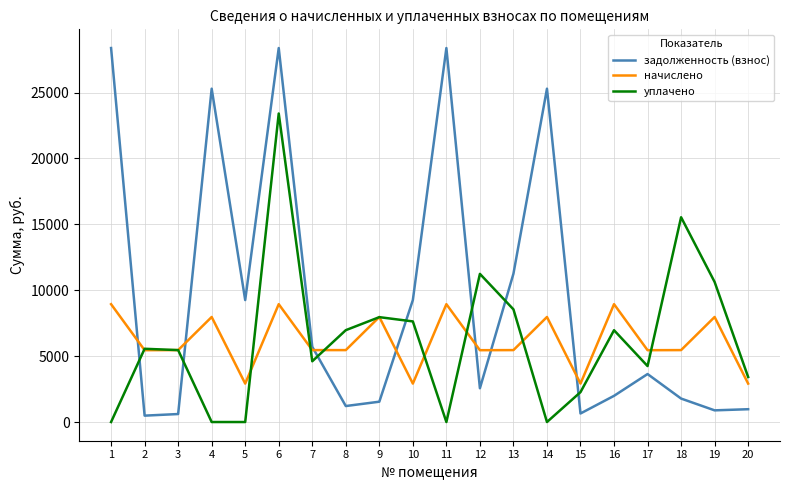

Rank the series by their maximum value, from highest to lowest.

задолженность (взнос), уплачено, начислено